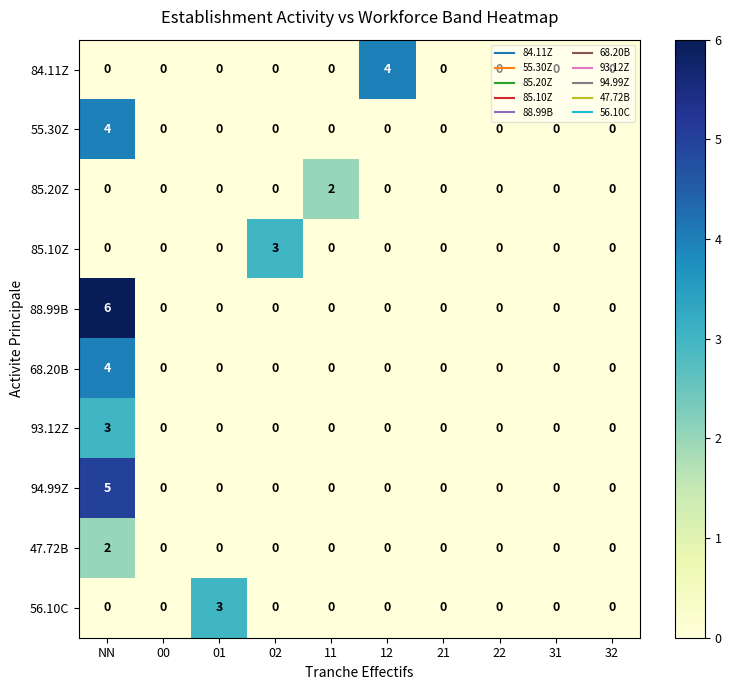

Which label corresponds to the largest value in the chart?

NN